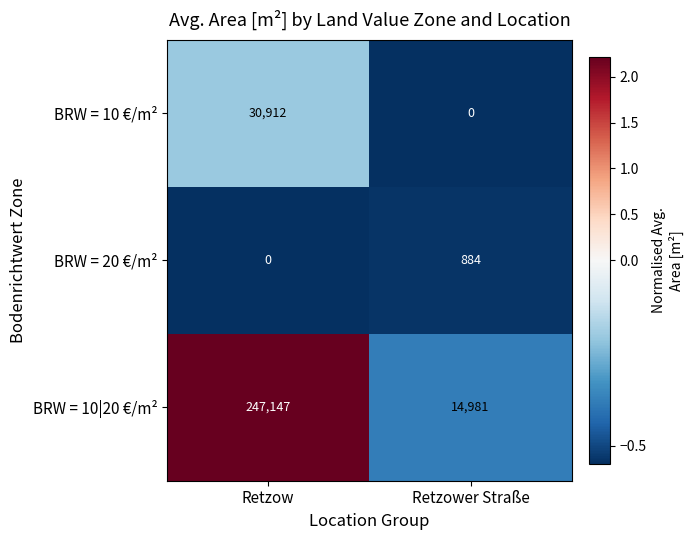

Read the BRW = 20 €/m² value at Retzower Straße.

884